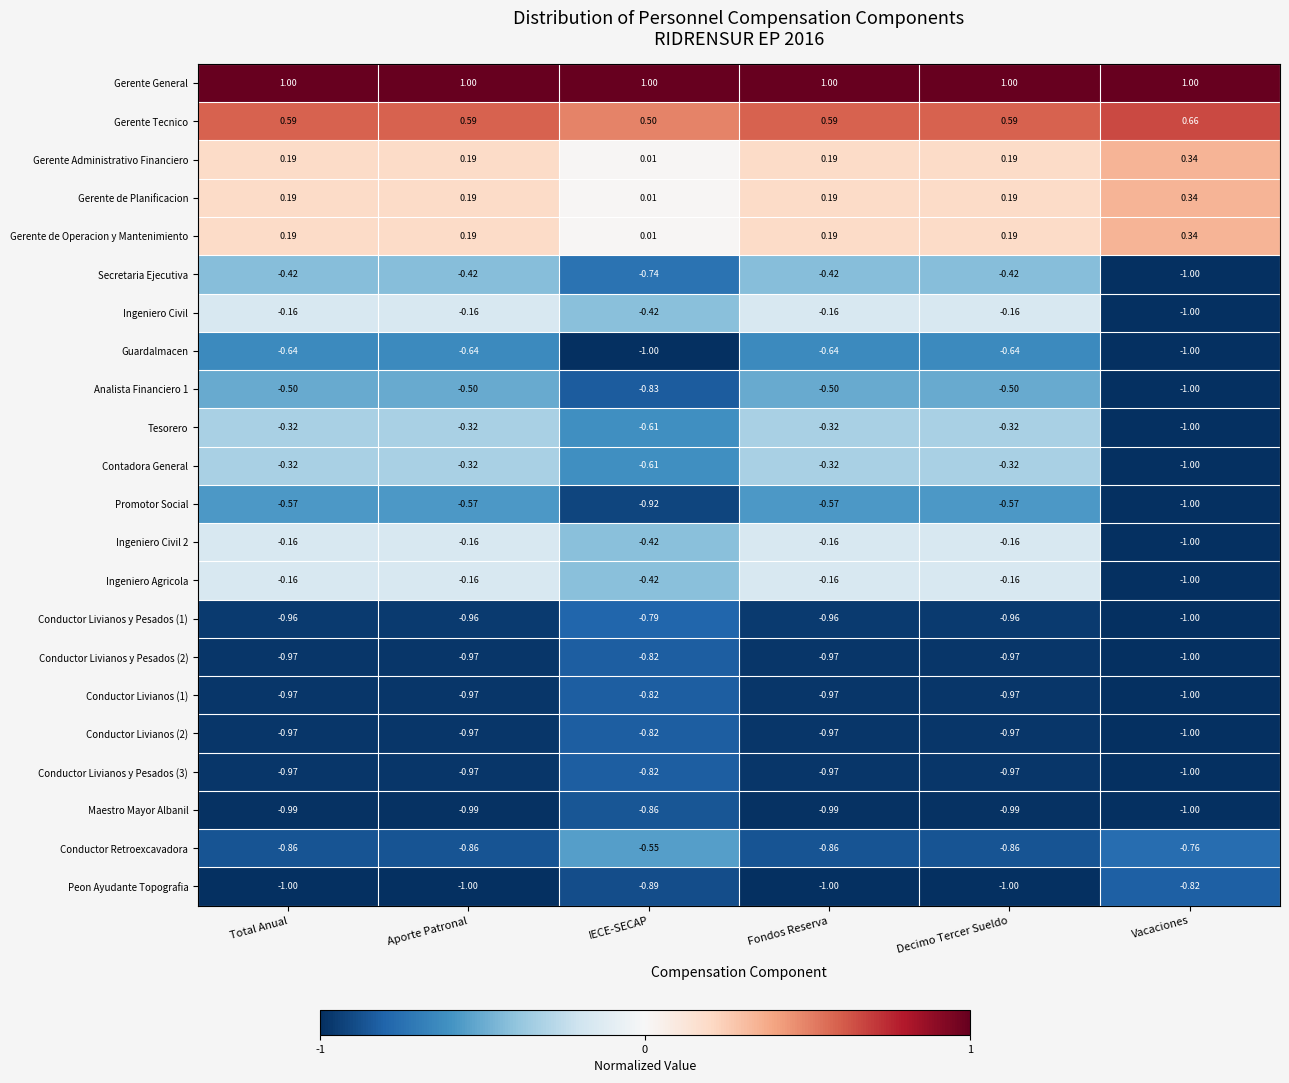

Which series has the largest total across all categories?

Gerente General